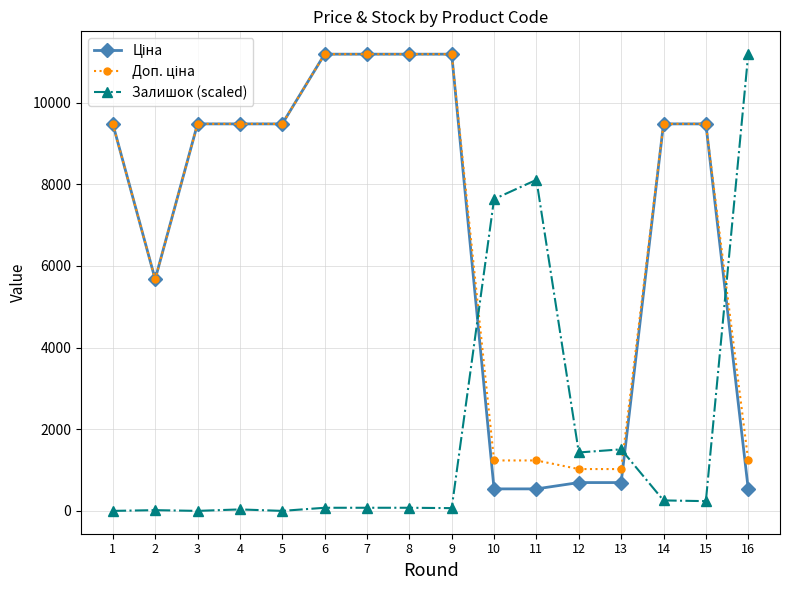

What is the maximum value for Залишок (scaled)?

11188.2